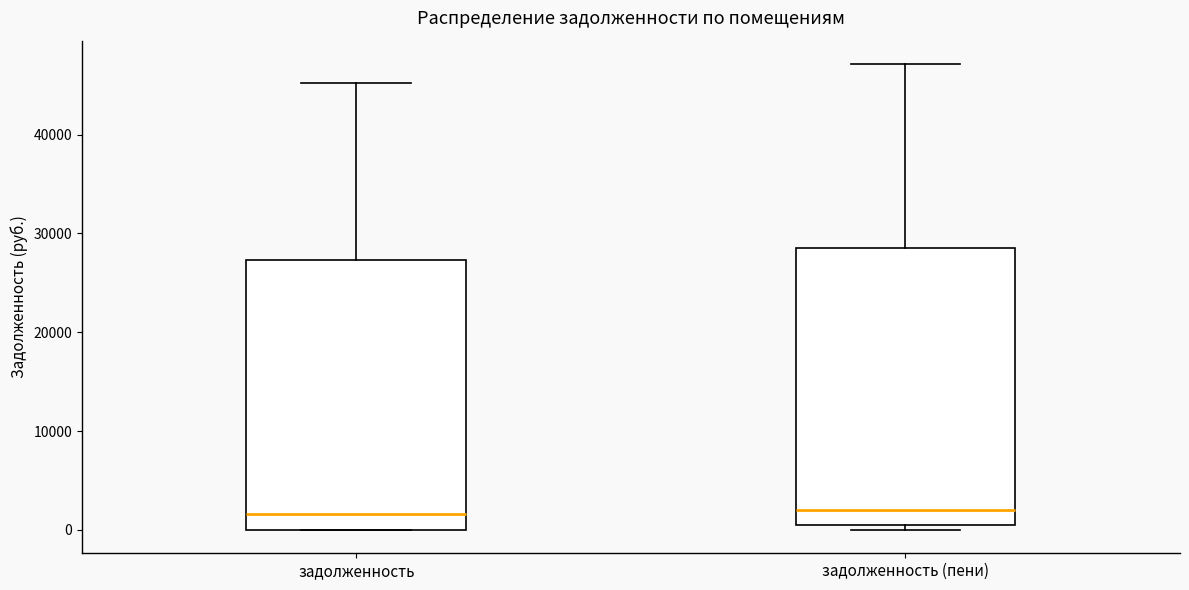

Reading left to right, transcribe this box plot: for each box, give where its median line is, the range the box spans, and where its two whiskers end, as read against the y-axis. The values are not printed on the chart, so give them approximately, as read against the axis.

задолженность: median 2000, box 0 to 27000, whiskers 0 to 45000
задолженность (пени): median 2000, box 1000 to 29000, whiskers 0 to 47000